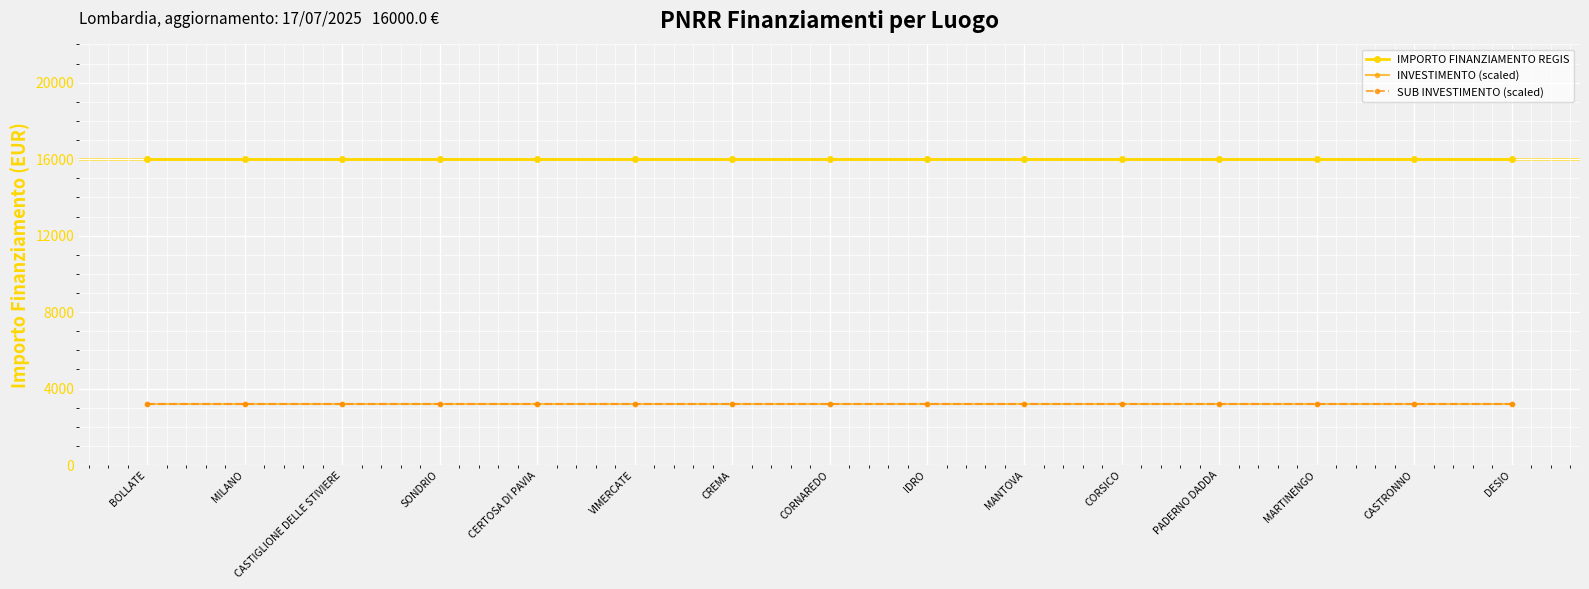

Does the chart have visible grid lines?

Yes